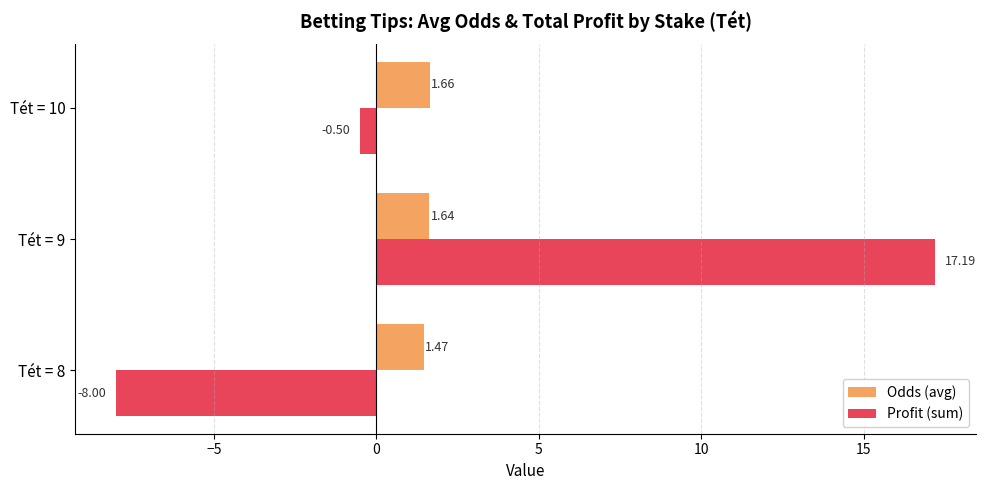

Rank the series by their average value, from lowest to highest.

Odds (avg), Profit (sum)